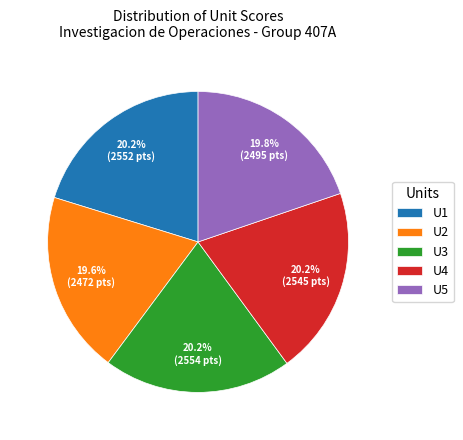

Does U5 account for over 50% of the chart?

No